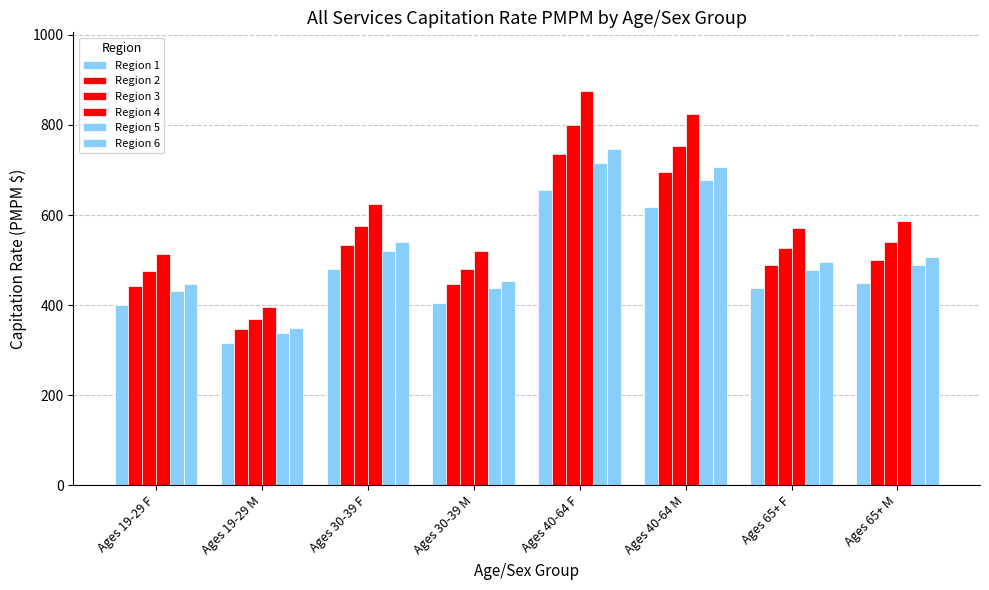

What is the label of the 5th bar from the left?

Ages 40-64 F